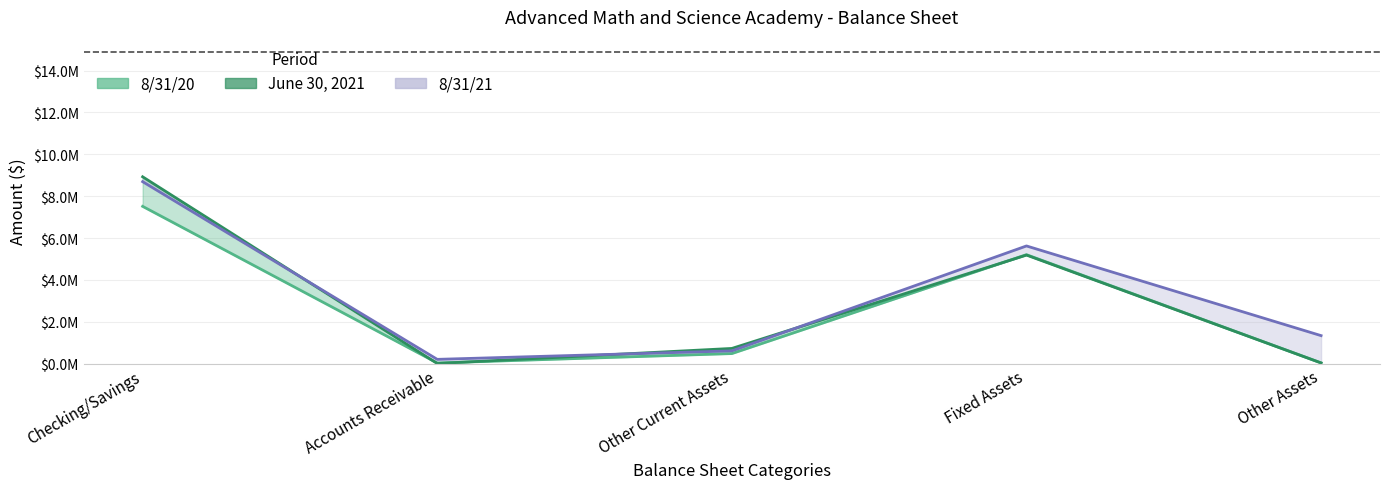

The value at Checking/Savings is 8693598.8. True or false?

True